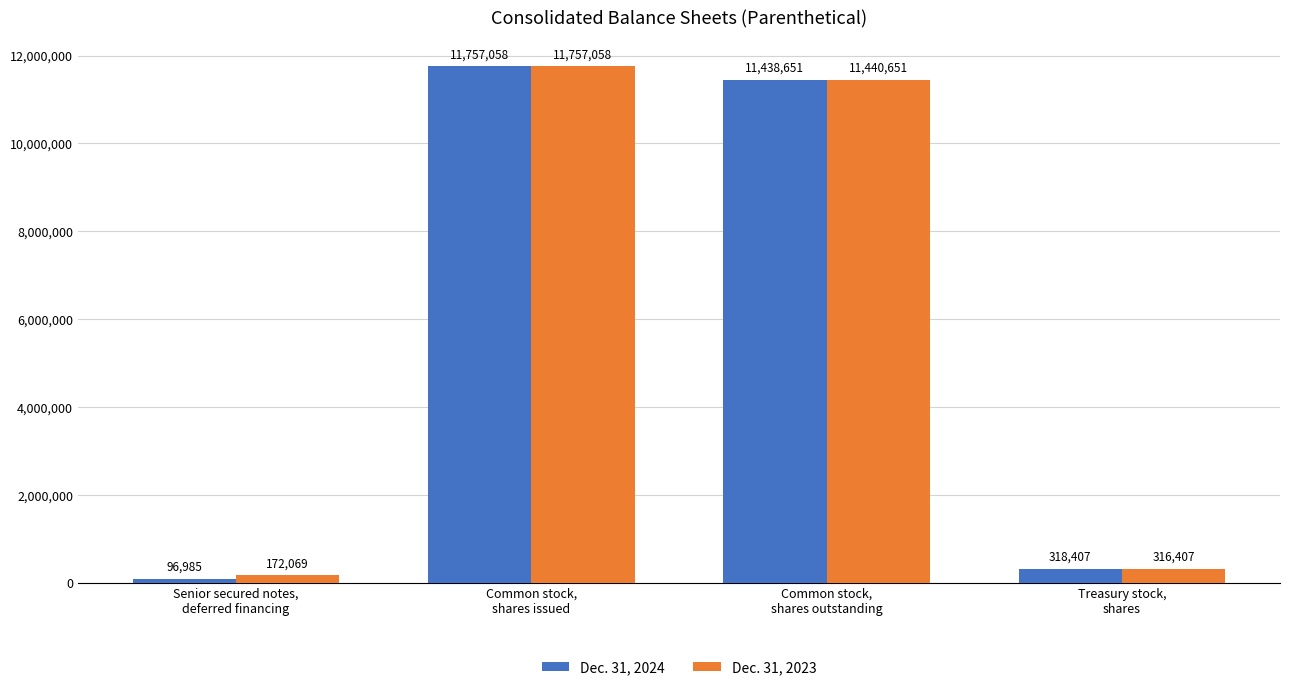

At which category does the chart reach its minimum across all series?

Senior secured notes,
deferred financing